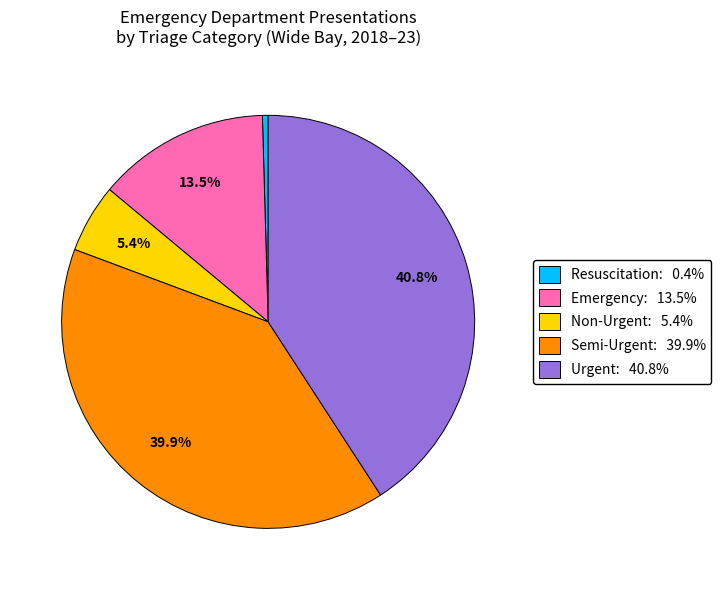

Is Resuscitation the majority of the pie?

No